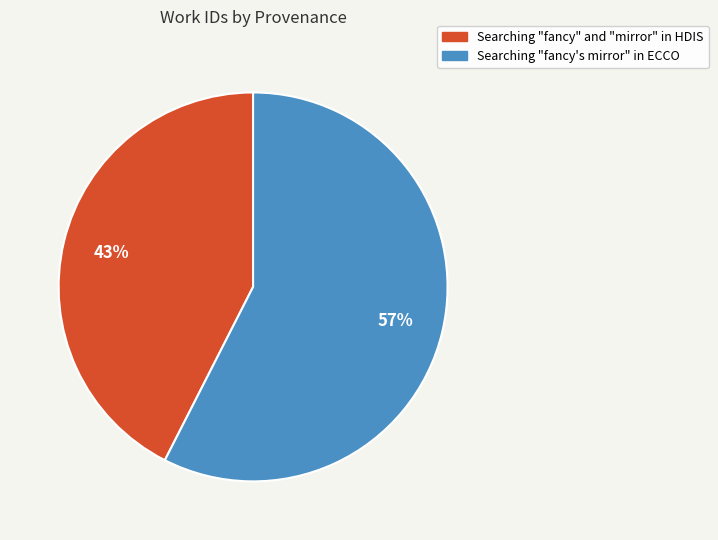

Between Searching "fancy" and "mirror" in HDIS and Searching "fancy's mirror" in ECCO, which is larger?

Searching "fancy's mirror" in ECCO